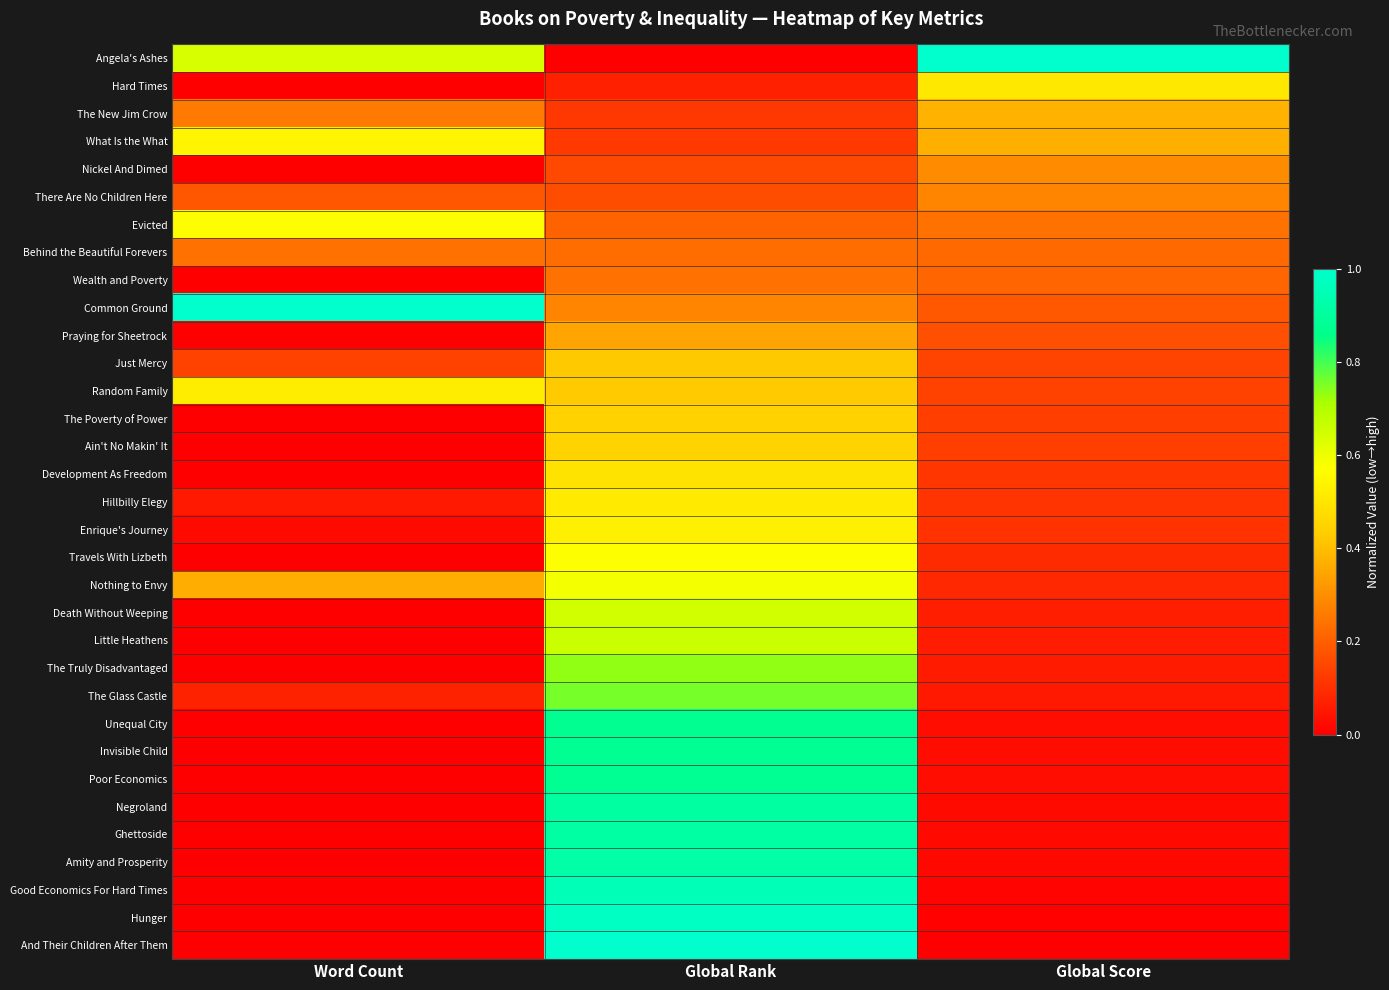

Which category has the lowest value across all series?

Global Rank